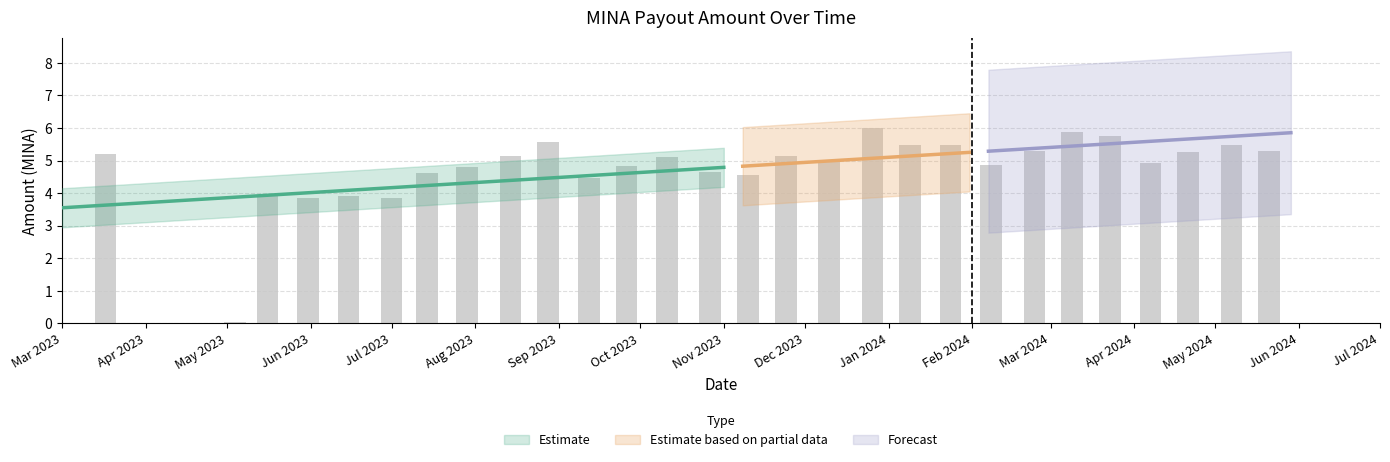

How many data points in Amount are less than 5?

14